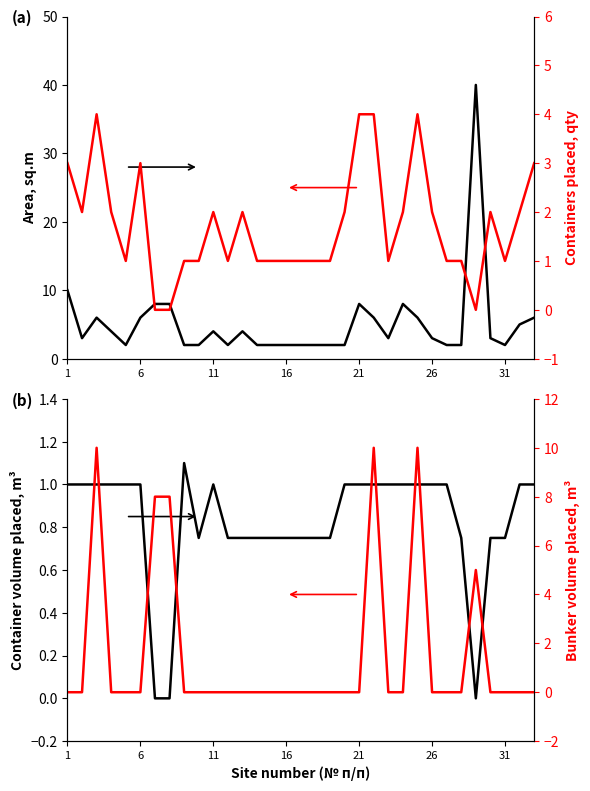

How many values in the Bunker vol placed (m3) series exceed 0?

6